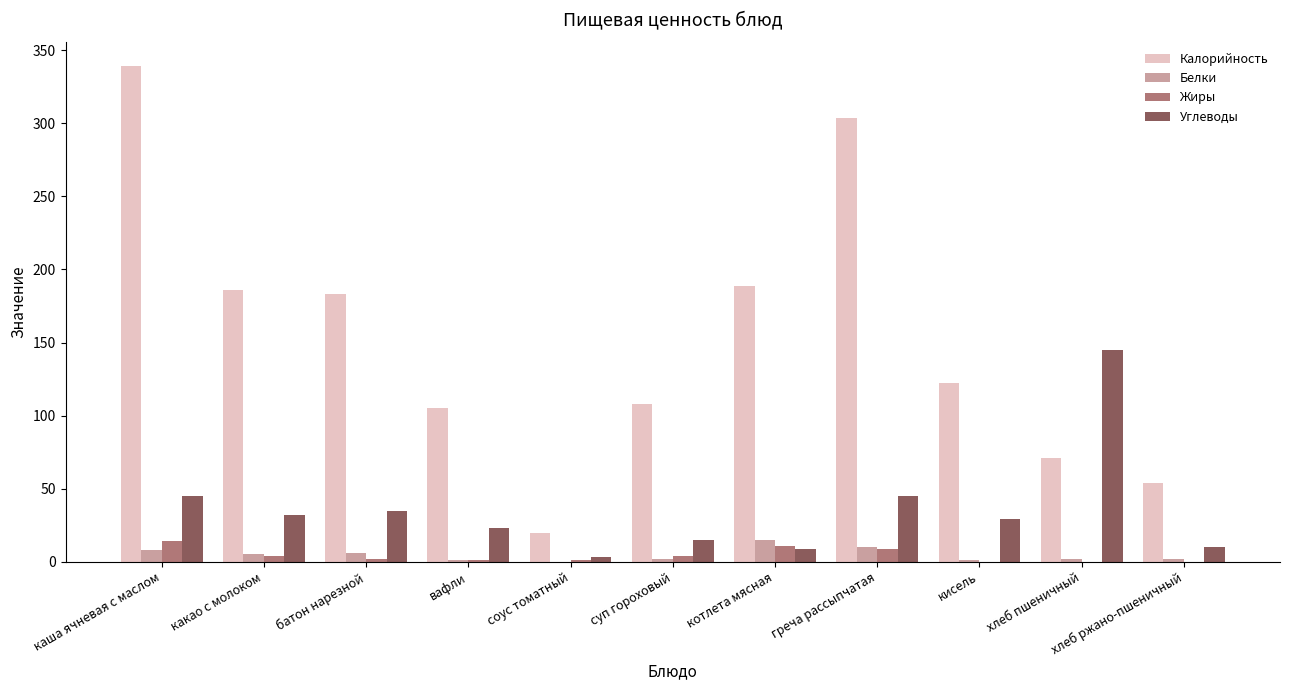

The value of Калорийность at батон нарезной is 183. True or false?

True